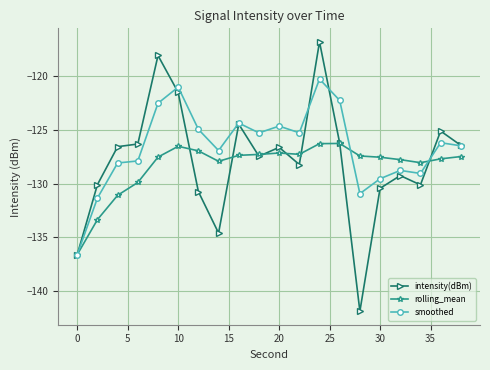

True or false: intensity(dBm) has more than 2 points higher than both neighbors.

True